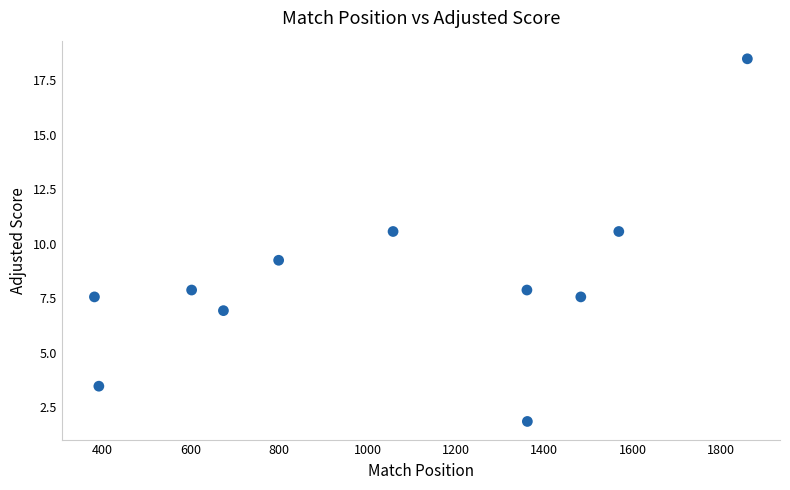

What is the average X value?

1049.3